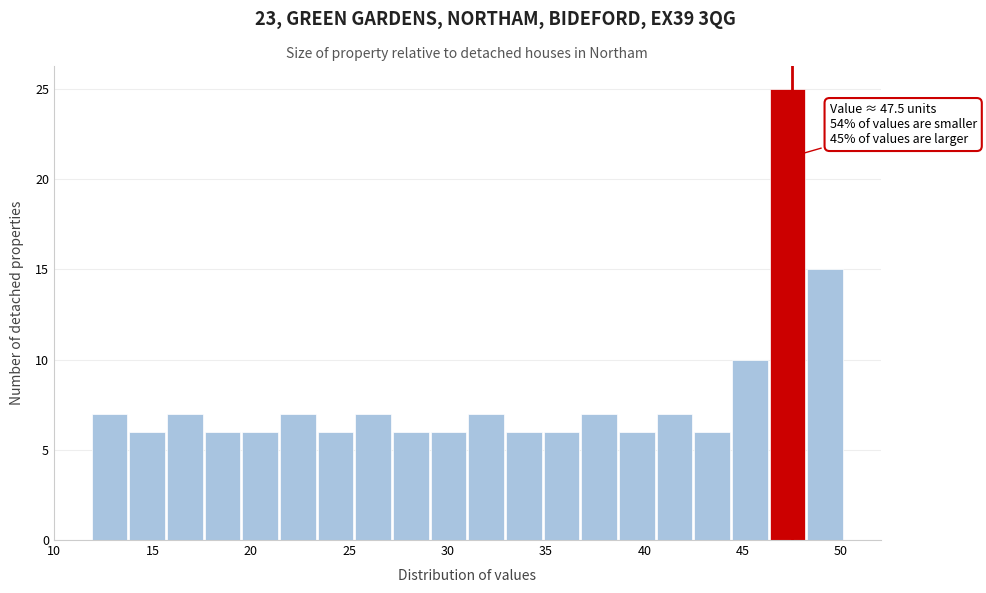

Around what value on the x-axis is the tallest bar? Give the approximate position of its centre, as read against the axis.

47.5